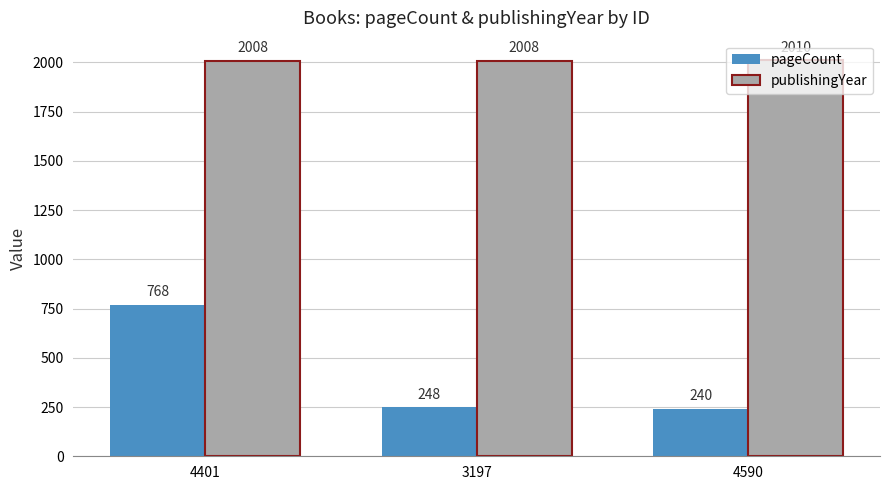

How many data points does each series have?

3